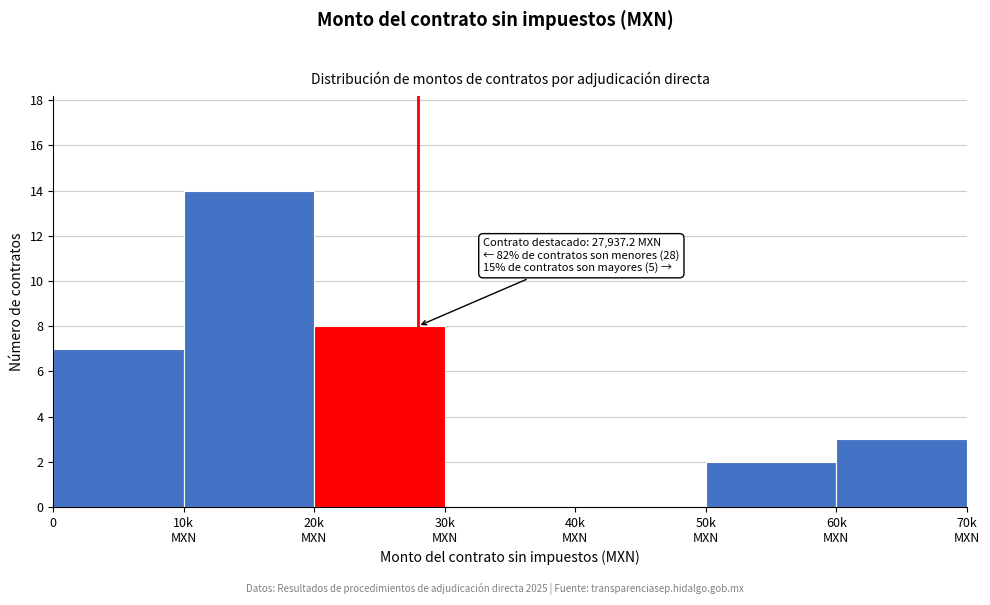

True or false: the data shows 7 at 0.

True